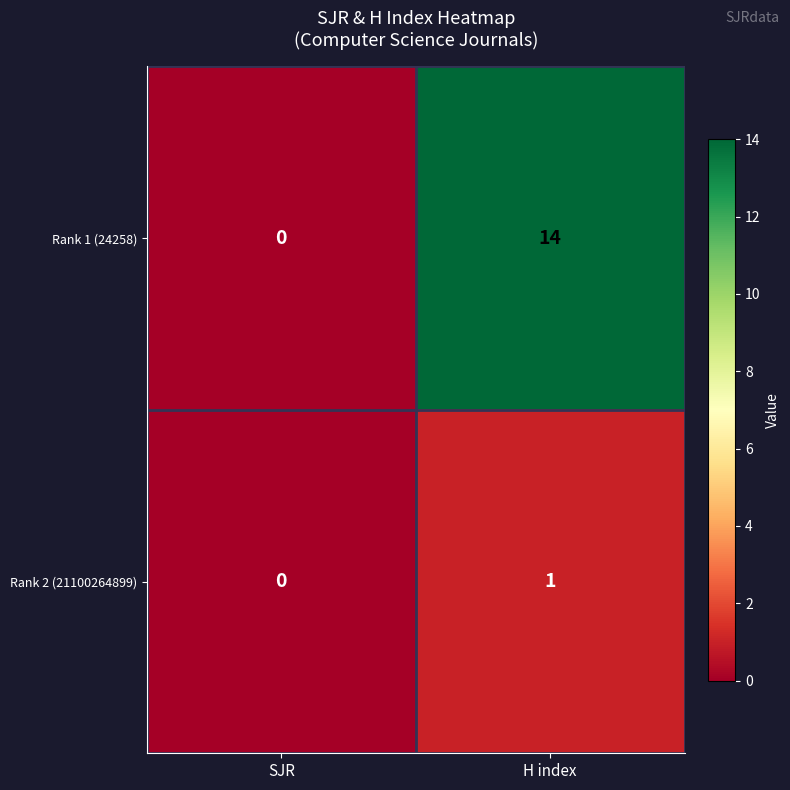

Which series has the largest total across all categories?

Rank 1 (24258)